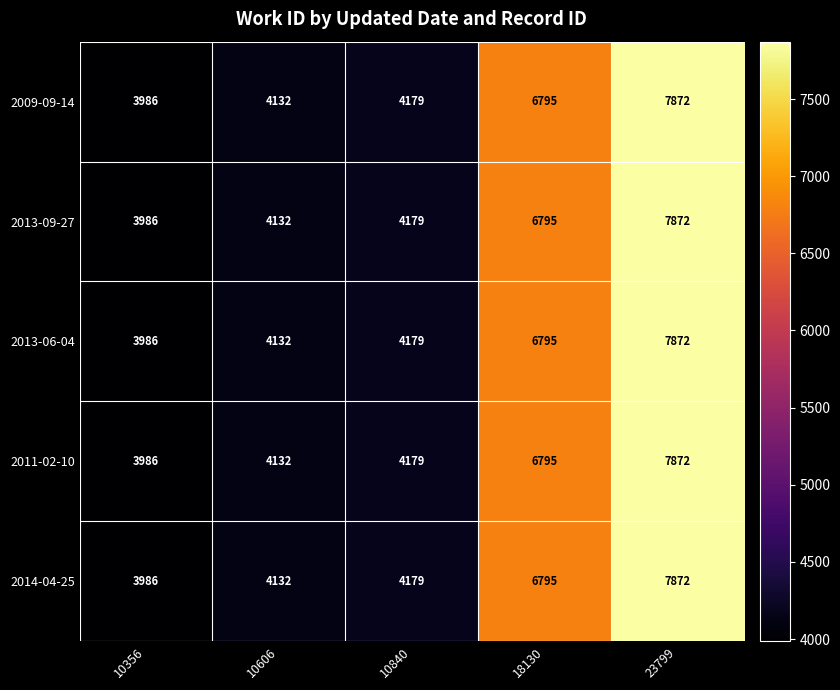

What is the difference between the 2013-09-27 values at 10840 and 10356?

193